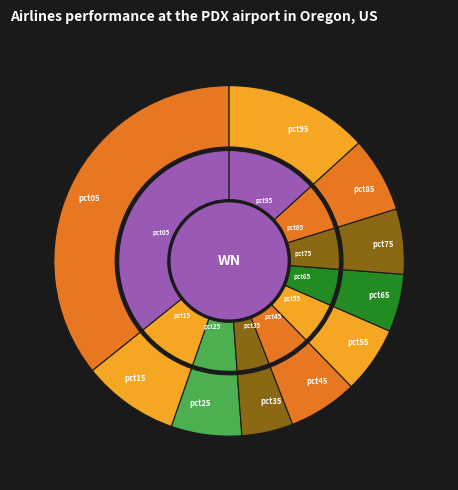

To the nearest percent, what is the combined percentage of pct15 and pct85?

16%